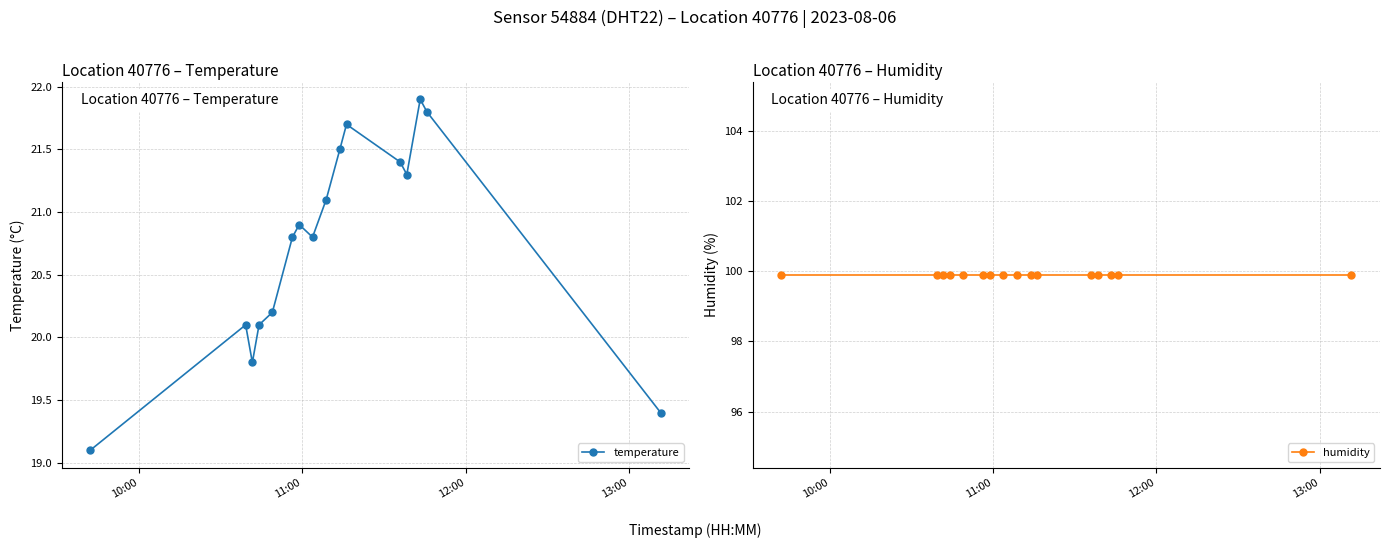

Does the chart display data point markers on the line(s)?

Yes